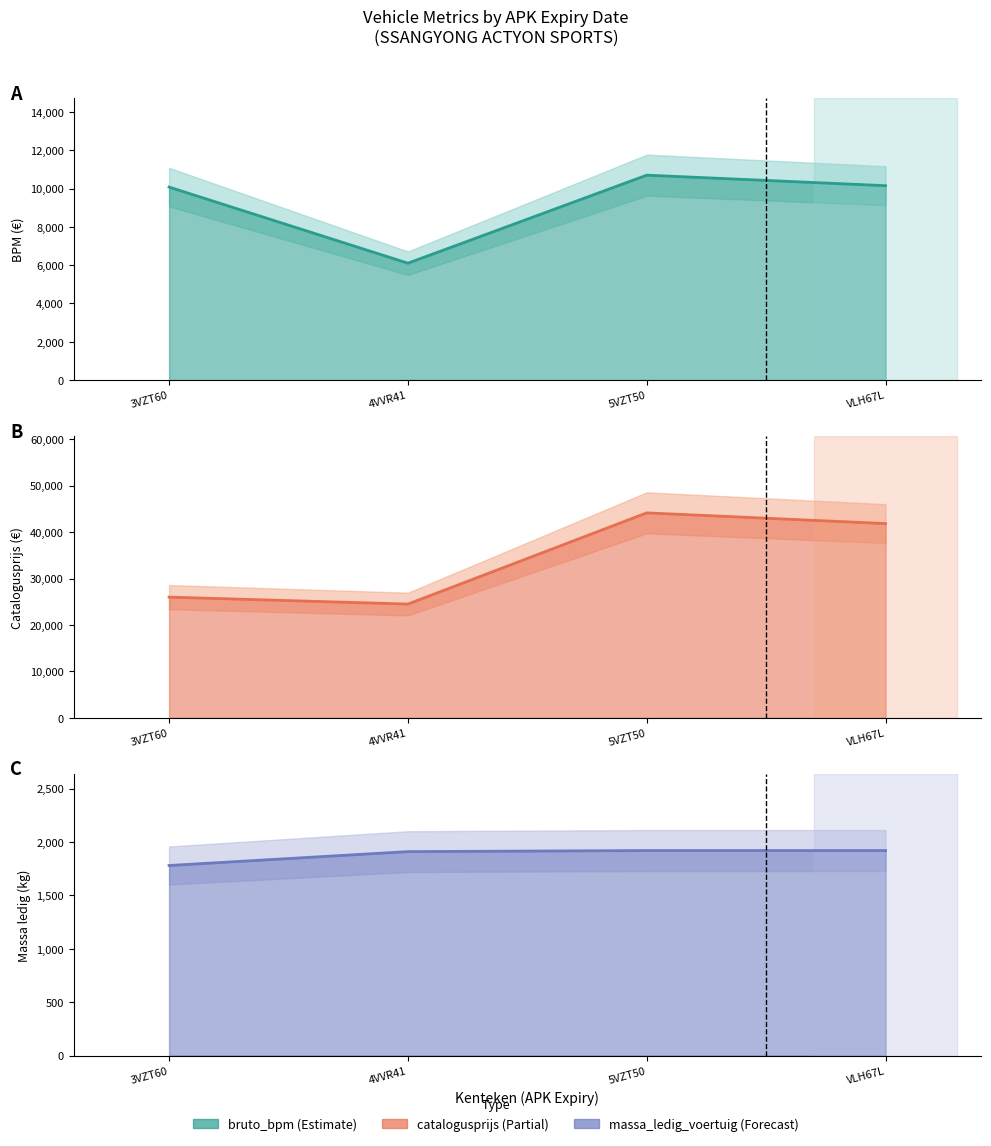

What position from the right is 5VZT50?

2